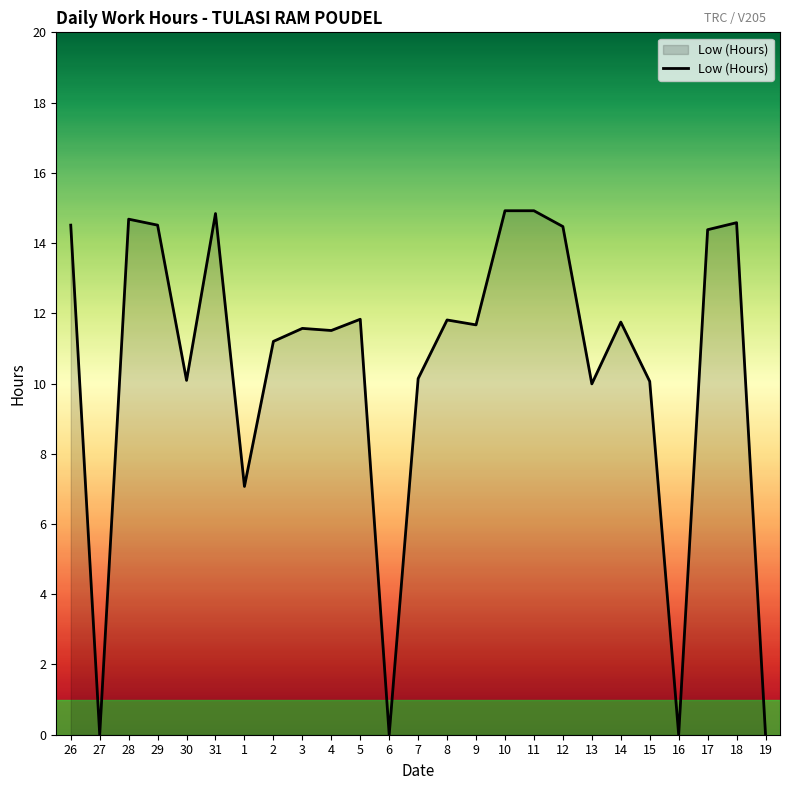

What position from the right is 26?

25